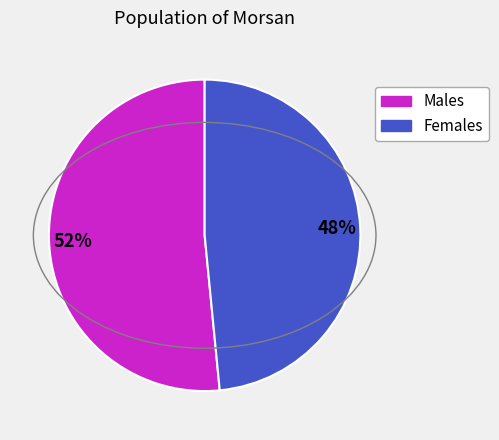

Which slice is the largest?

Males